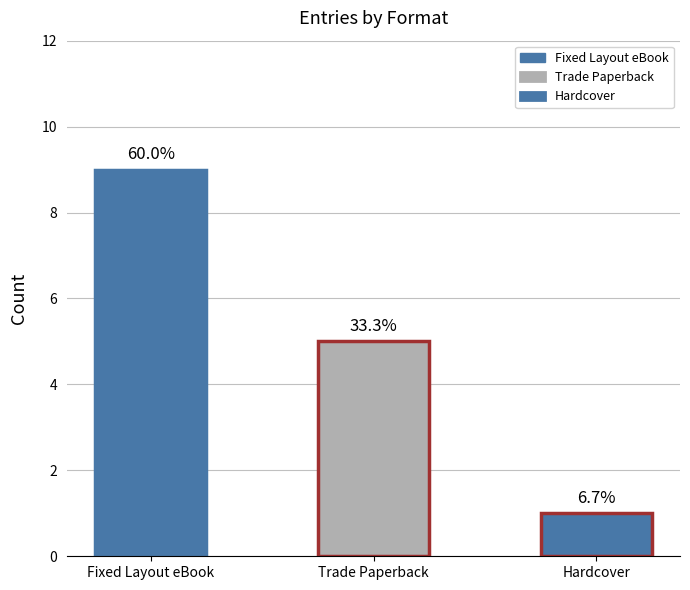

What is the difference between the maximum and minimum values in the Unique Keys series?

8